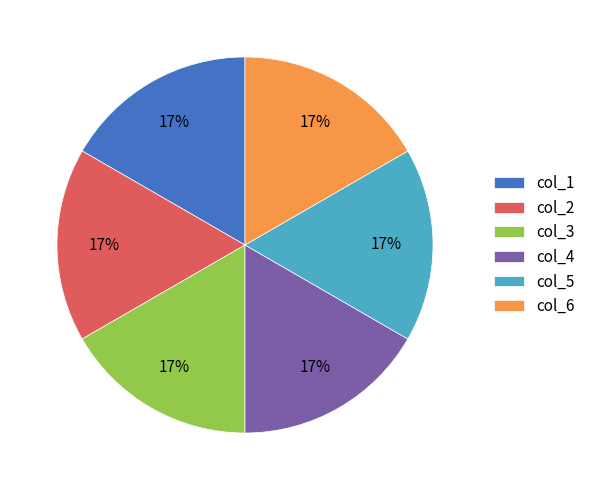

To the nearest percent, what portion does col_6 represent?

17%